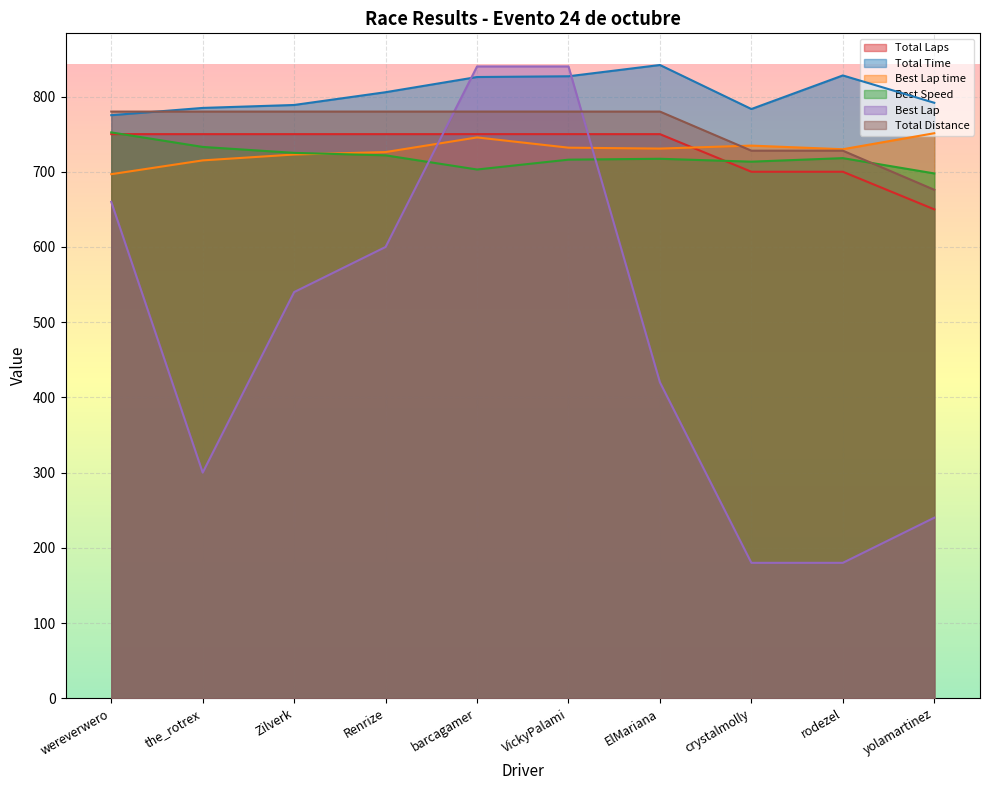

Which series has the largest total across all categories?

Total Time